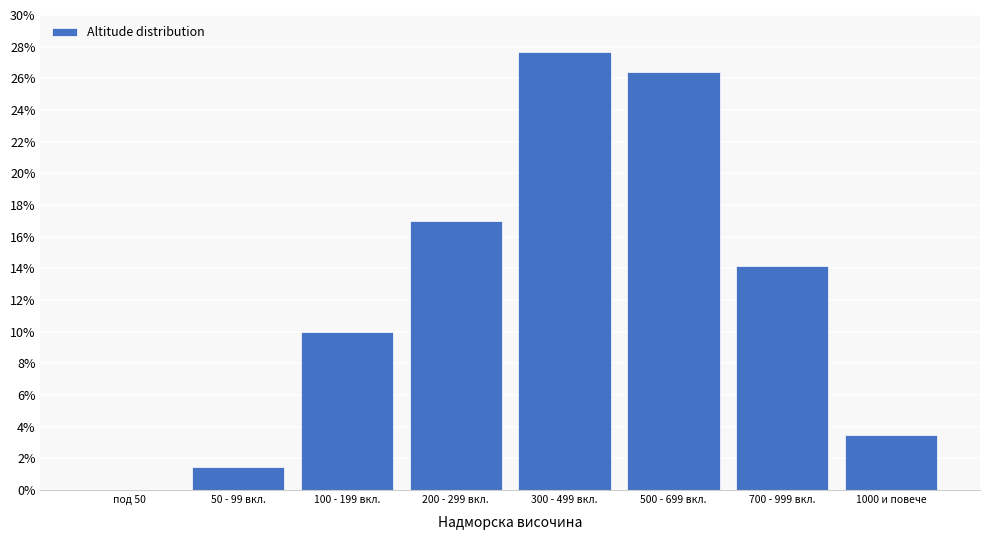

Reading right to left, what are all the values shown in this chart?

1000 и повече=3.4	700 - 999 вкл.=14.1	500 - 699 вкл.=26.4	300 - 499 вкл.=27.7	200 - 299 вкл.=17.0	100 - 199 вкл.=10.0	50 - 99 вкл.=1.4	под 50=0.0